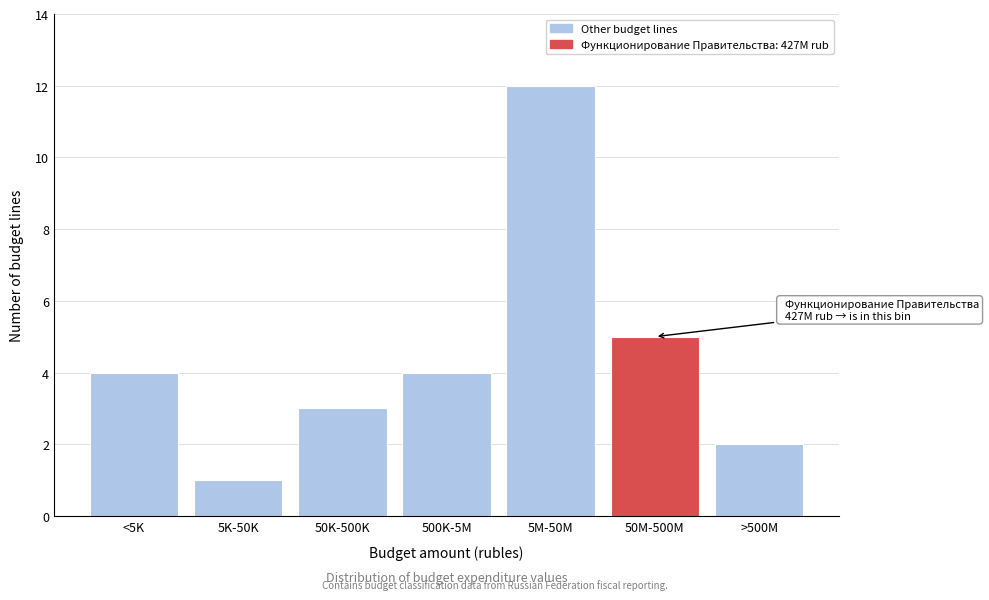

Reading left to right, extract all data points from this chart.

4	1	3	4	12	5	2